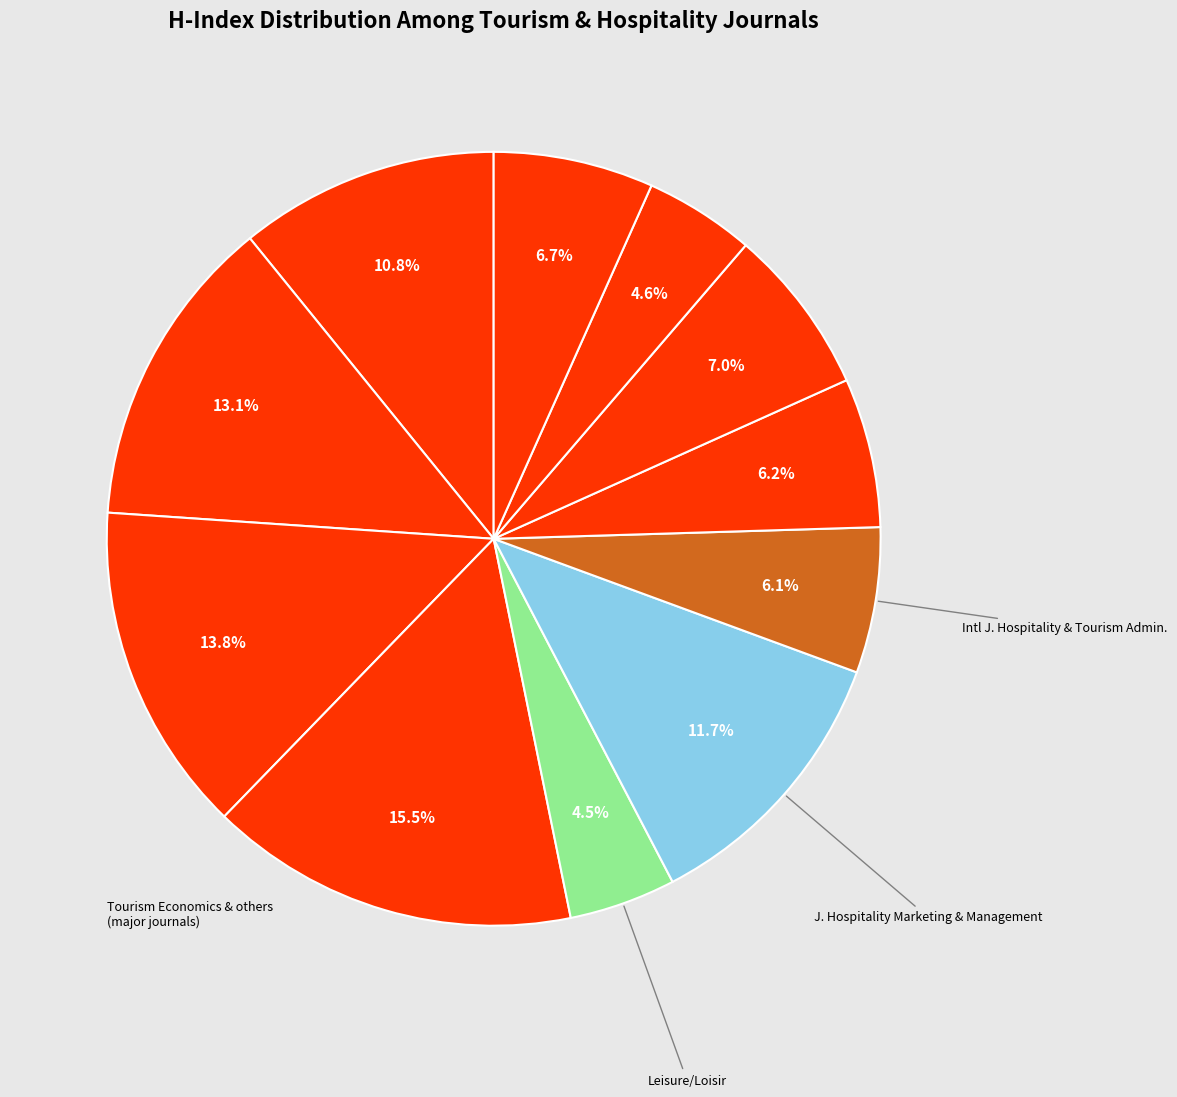

Count the number of slices in the pie.

11